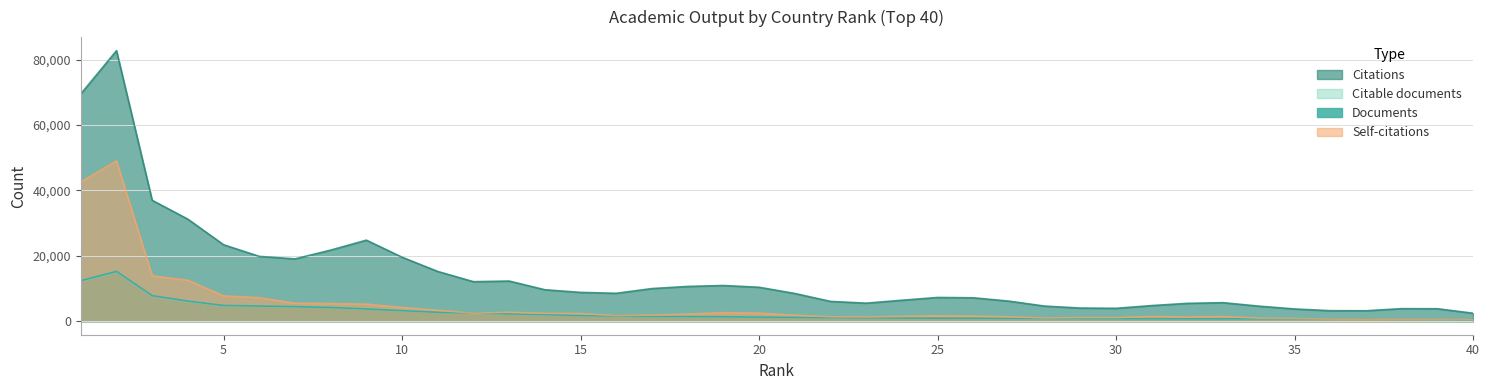

At 10, list the series in order from smallest to largest.

Citable documents, Documents, Self-citations, Citations